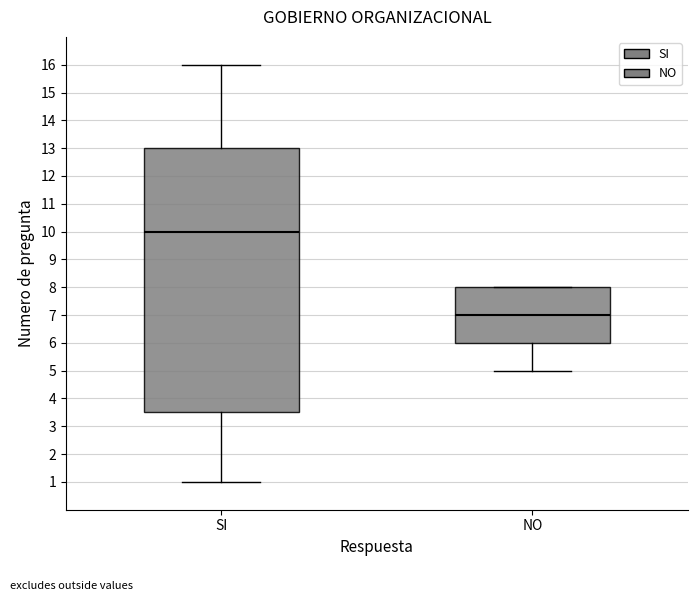

Reading left to right, transcribe this box plot: for each box, give where its median line is, the range the box spans, and where its two whiskers end, as read against the y-axis. The values are not printed on the chart, so give them approximately, as read against the axis.

SI: median 10.0, box 3.5 to 13.0, whiskers 1.0 to 16.0
NO: median 7.0, box 6.0 to 8.0, whiskers 5.0 to 8.0